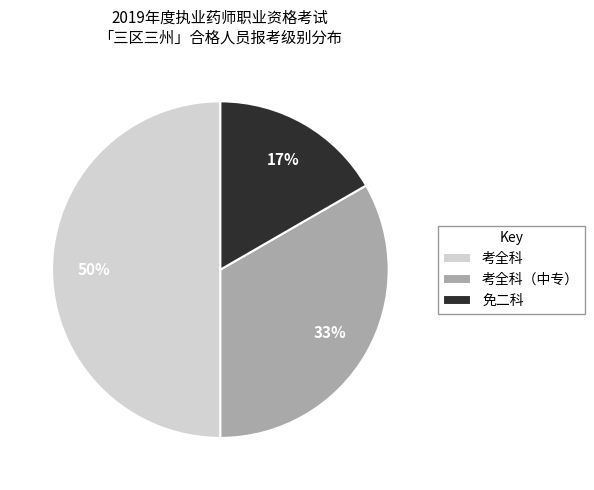

To the nearest percent, what is the combined percentage of 考全科 and 考全科（中专）?

83%